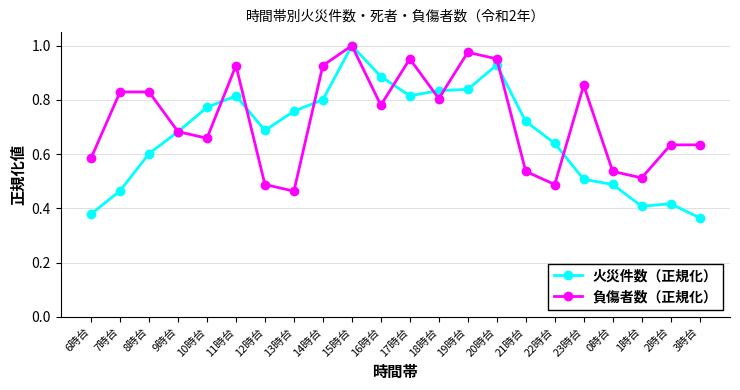

At which label is 負傷者数（正規化） closest to 0?

13時台